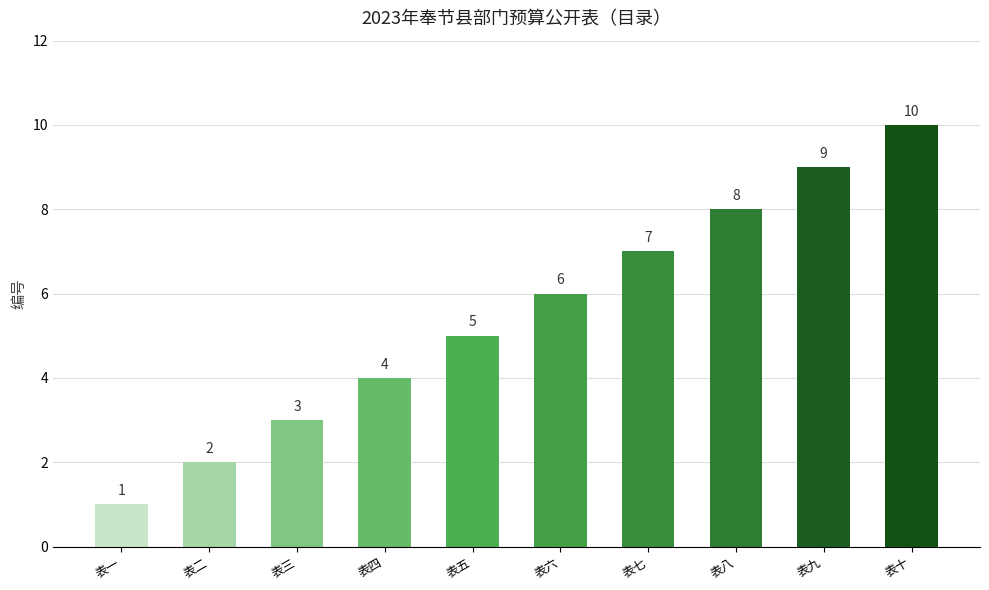

Does the chart contain stacked bars?

No